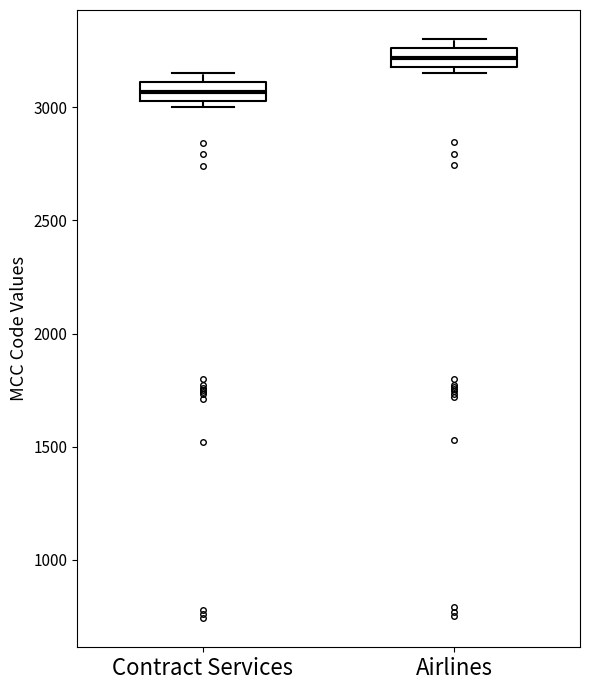

Reading left to right, transcribe this box plot: for each box, give where its median line is, the range the box spans, and where its two whiskers end, as read against the y-axis. The values are not printed on the chart, so give them approximately, as read against the axis.

Contract Services: median 3050 (inside the box), box 3050 to 3100, whiskers 3000 to 3150
Airlines: median 3200 (inside the box), box 3200 to 3250, whiskers 3150 to 3300